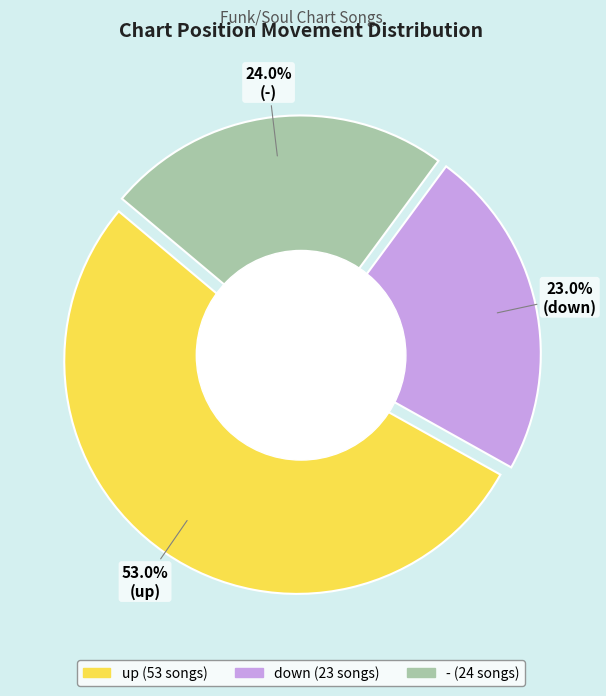

Does down represent more than half of the total?

No